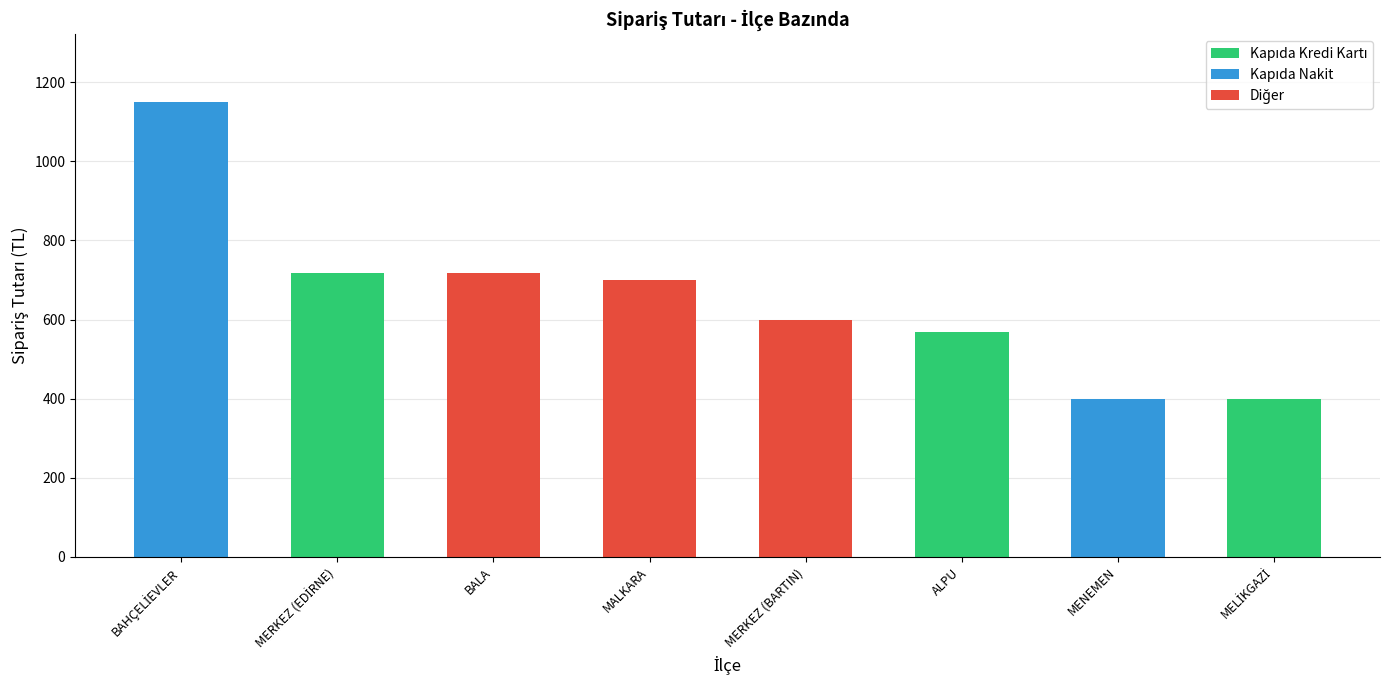

True or false: the data shows 399 at MENEMEN.

True